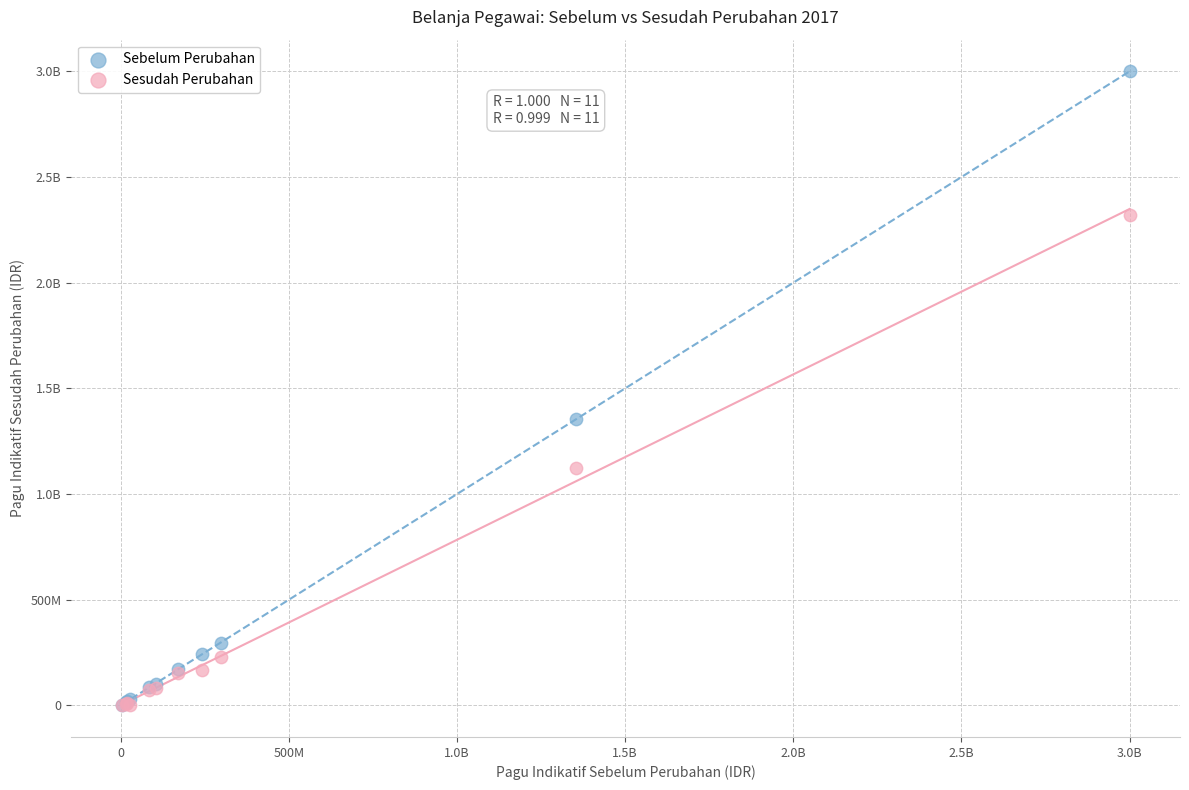

What are all the series names shown in the legend?

Sebelum Perubahan, Sesudah Perubahan